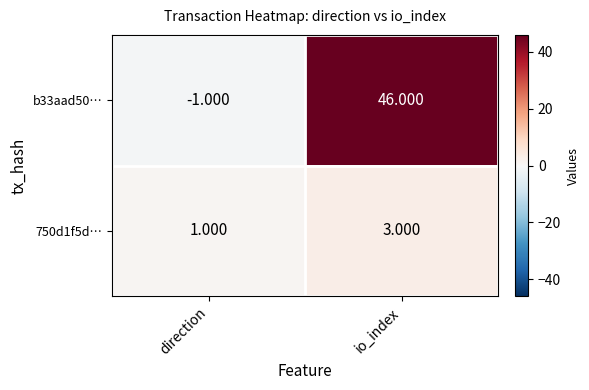

Is the value of b33aad50… at direction greater than the value of 750d1f5d… at direction?

No